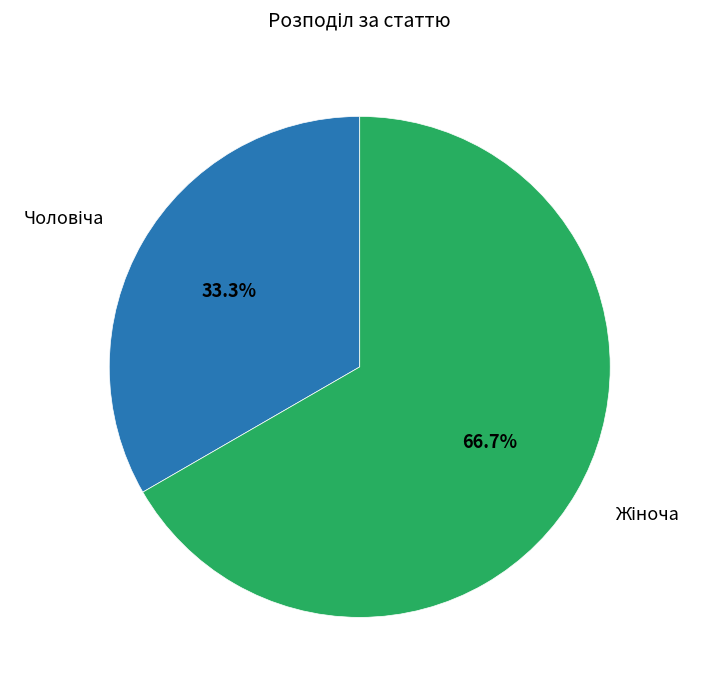

Is there a majority slice in this chart?

Yes